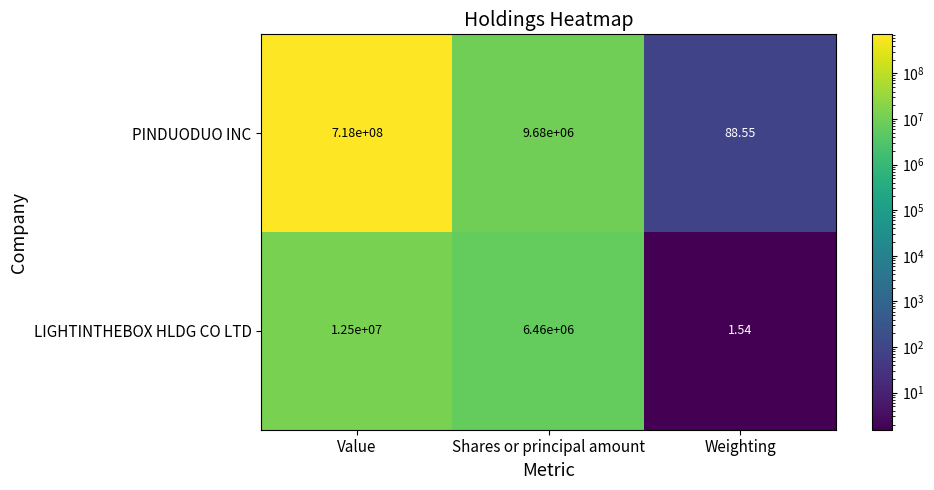

How many series are shown in this chart?

2